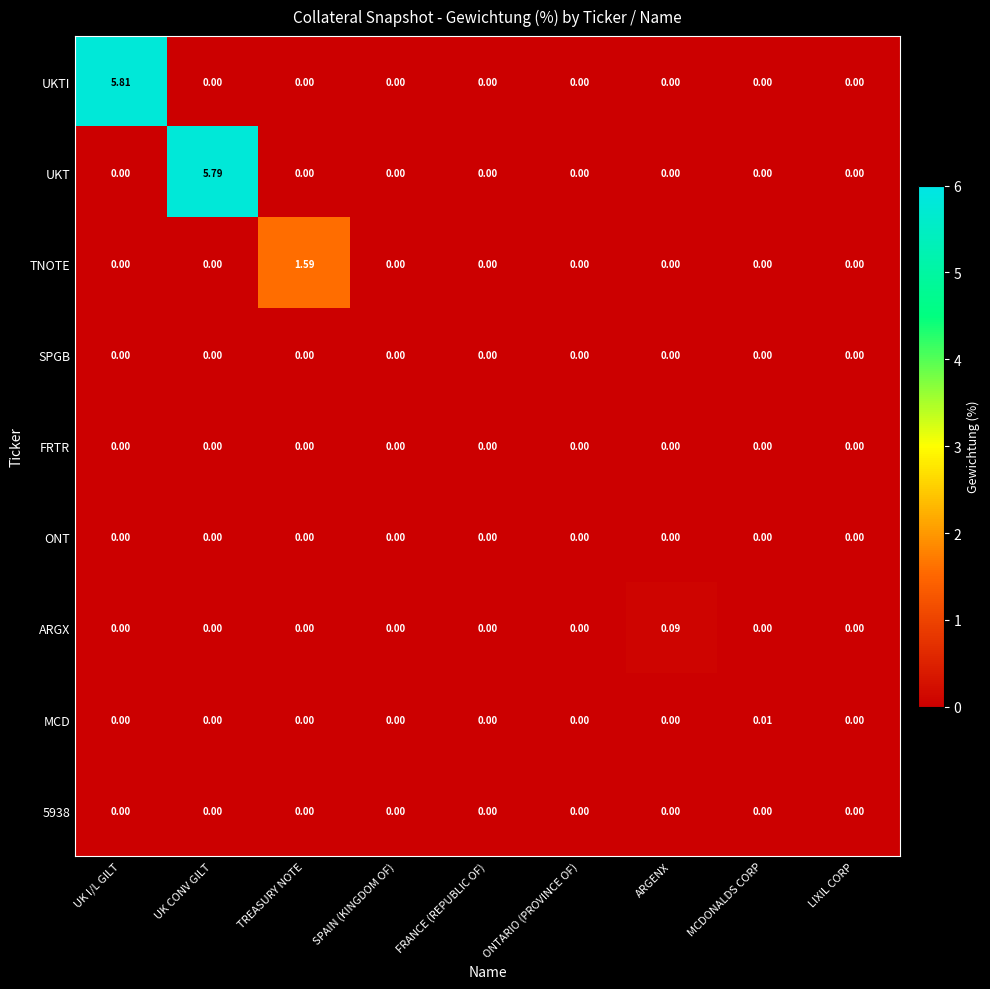

What is the maximum value shown in the chart?

5.8